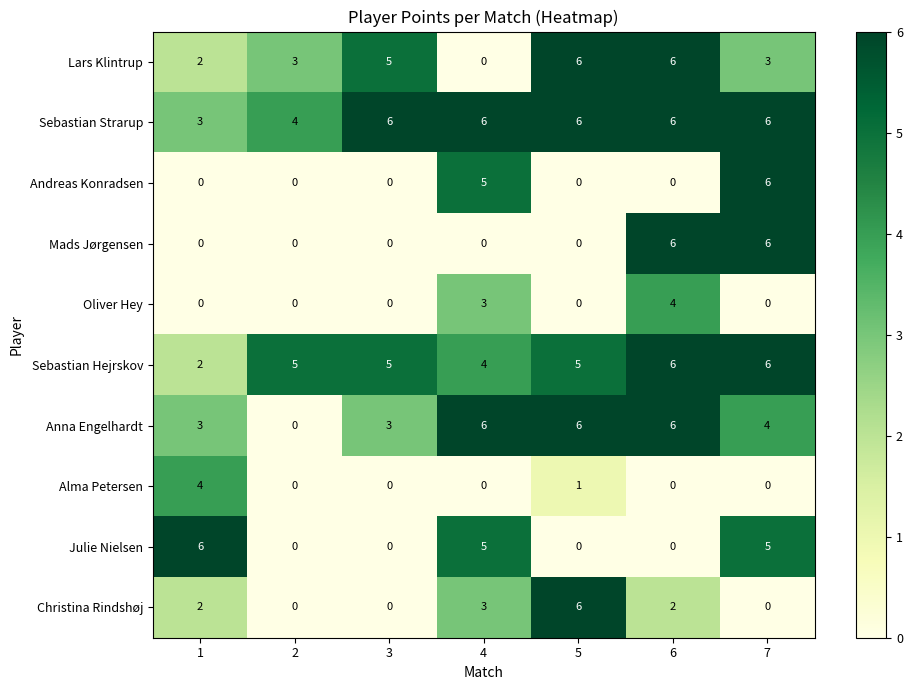

How many series are shown in this chart?

10